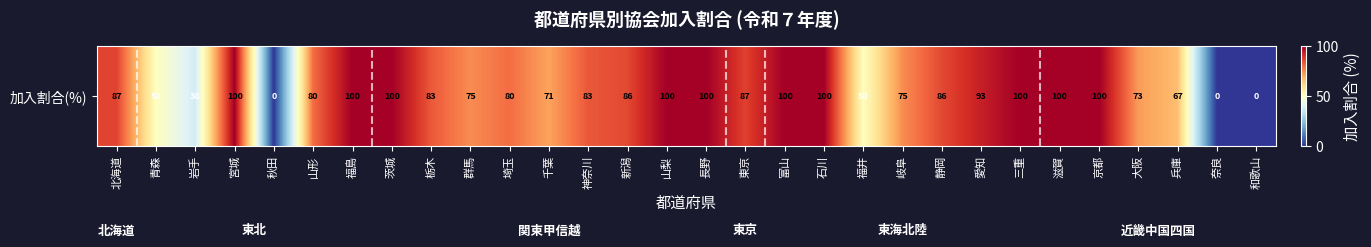

Rank the categories by value from lowest to highest.

秋田, 奈良, 和歌山, 岩手, 青森, 福井, 兵庫, 千葉, 大阪, 群馬, 岐阜, 山形, 埼玉, 栃木, 神奈川, 新潟, 静岡, 北海道, 東京, 愛知, 宮城, 福島, 茨城, 山梨, 長野, 富山, 石川, 三重, 滋賀, 京都